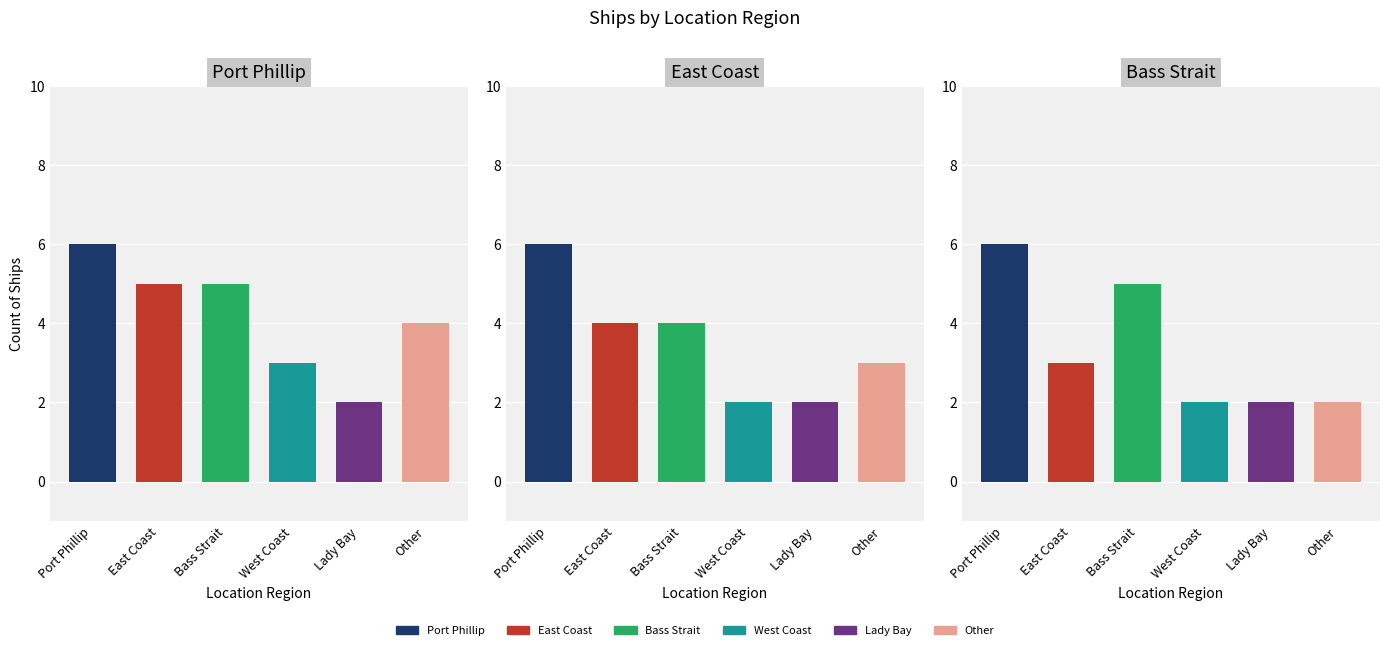

Does the chart contain any negative values?

No